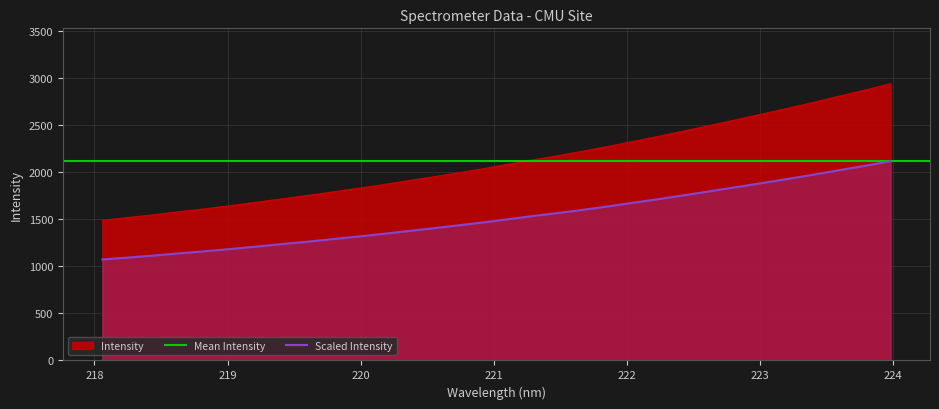

What is the ratio of the value at 221.1174 to the value at 218.0596?

1.4